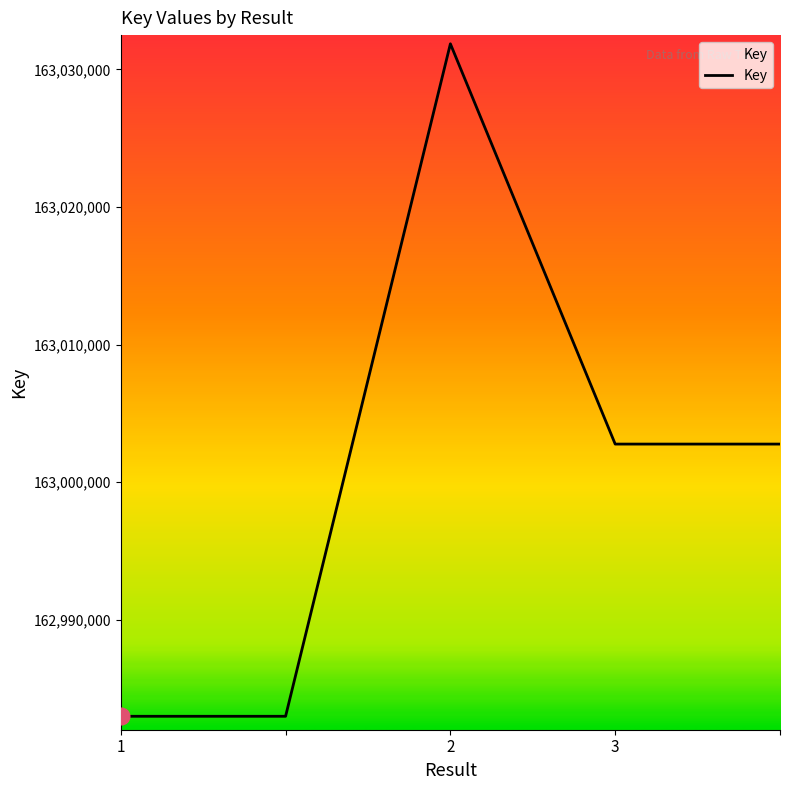

What is the average value?

163000671